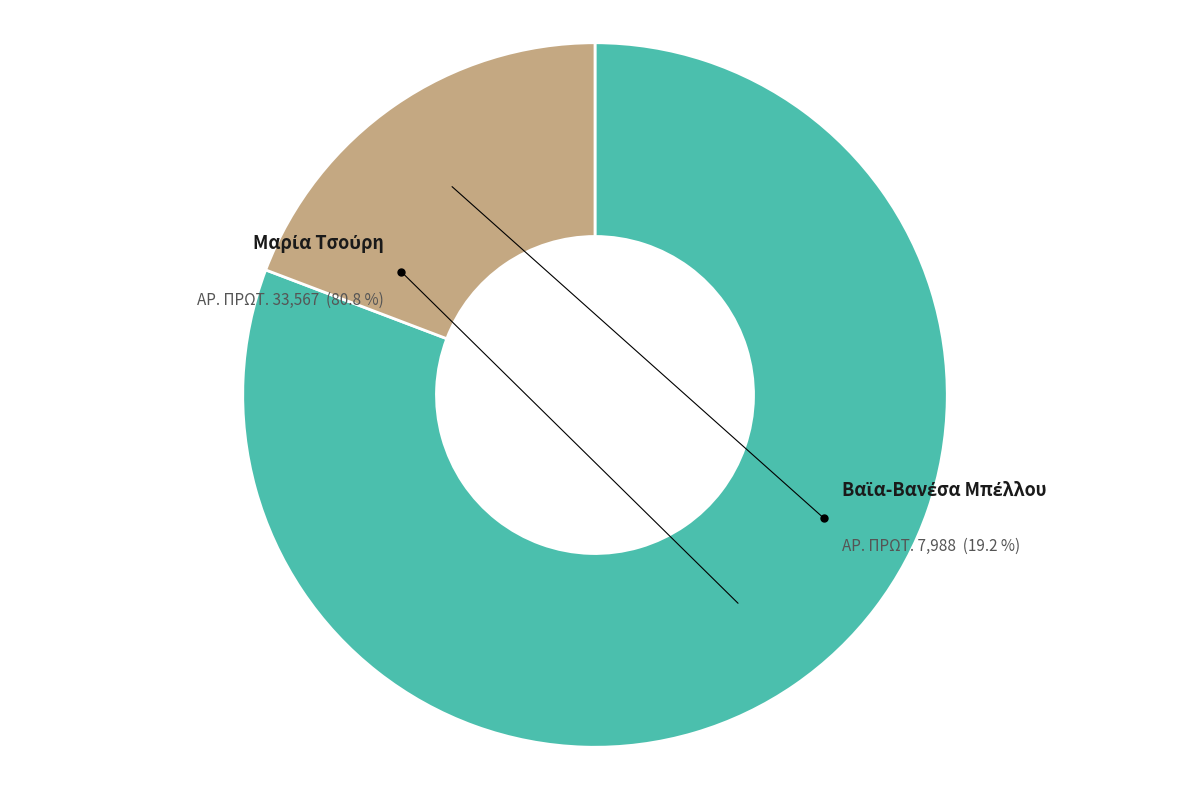

What is the largest slice in the pie chart?

Μαρία Τσούρη